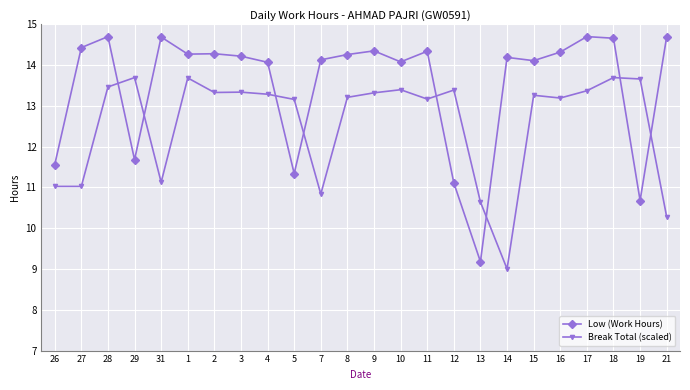

Rank the series by their maximum value, from lowest to highest.

Break Total (scaled), Low (Work Hours)